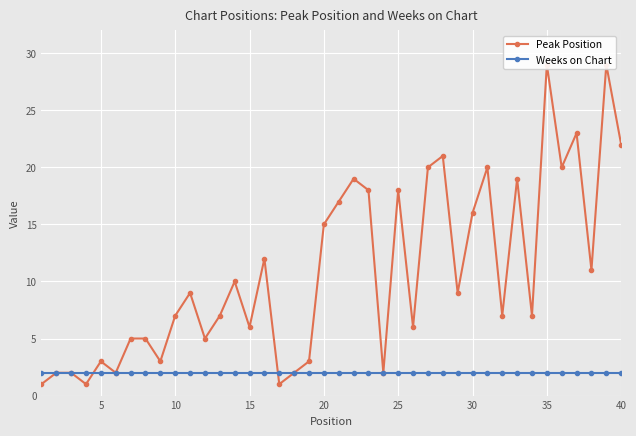

What is the maximum value shown in the chart?

29